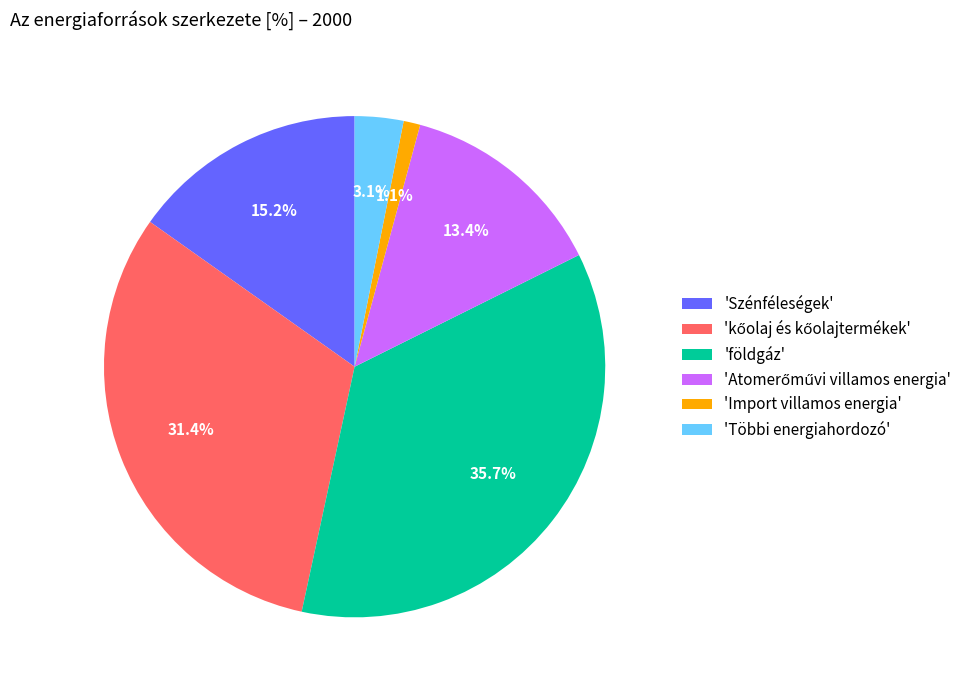

Is 'Szénféleségek' the majority of the pie?

No